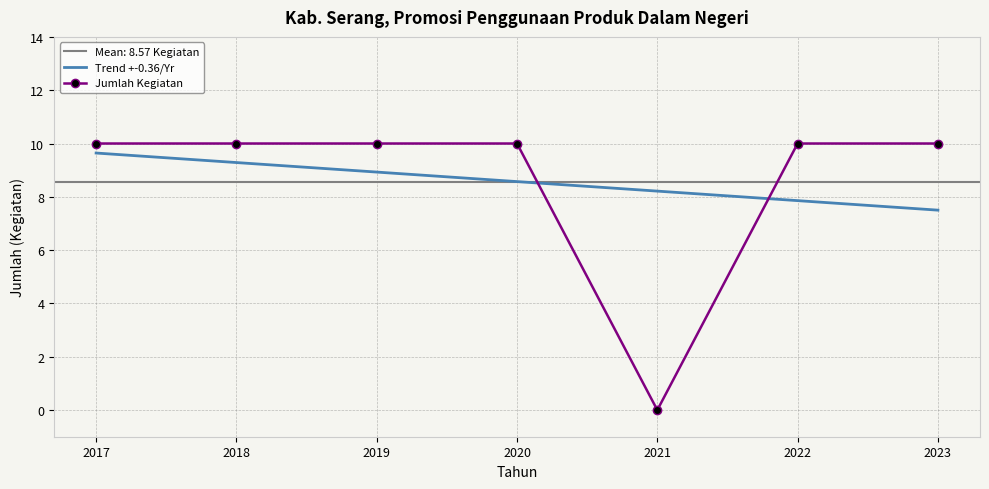

How many values in the Jumlah Kegiatan series are below 10?

1